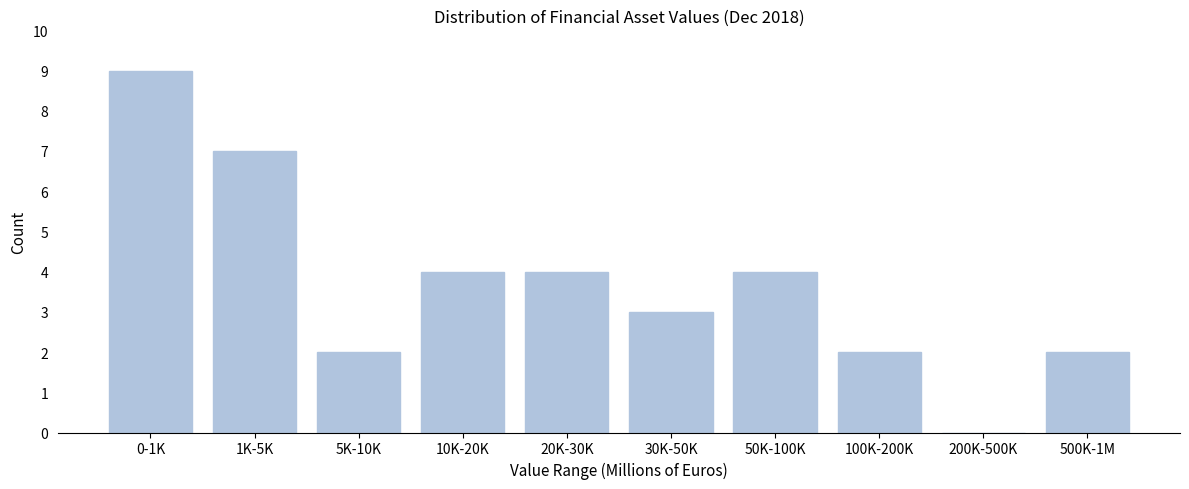

Reading right to left, transcribe all the data shown in this chart.

500K-1M=2	200K-500K=0	100K-200K=2	50K-100K=4	30K-50K=3	20K-30K=4	10K-20K=4	5K-10K=2	1K-5K=7	0-1K=9